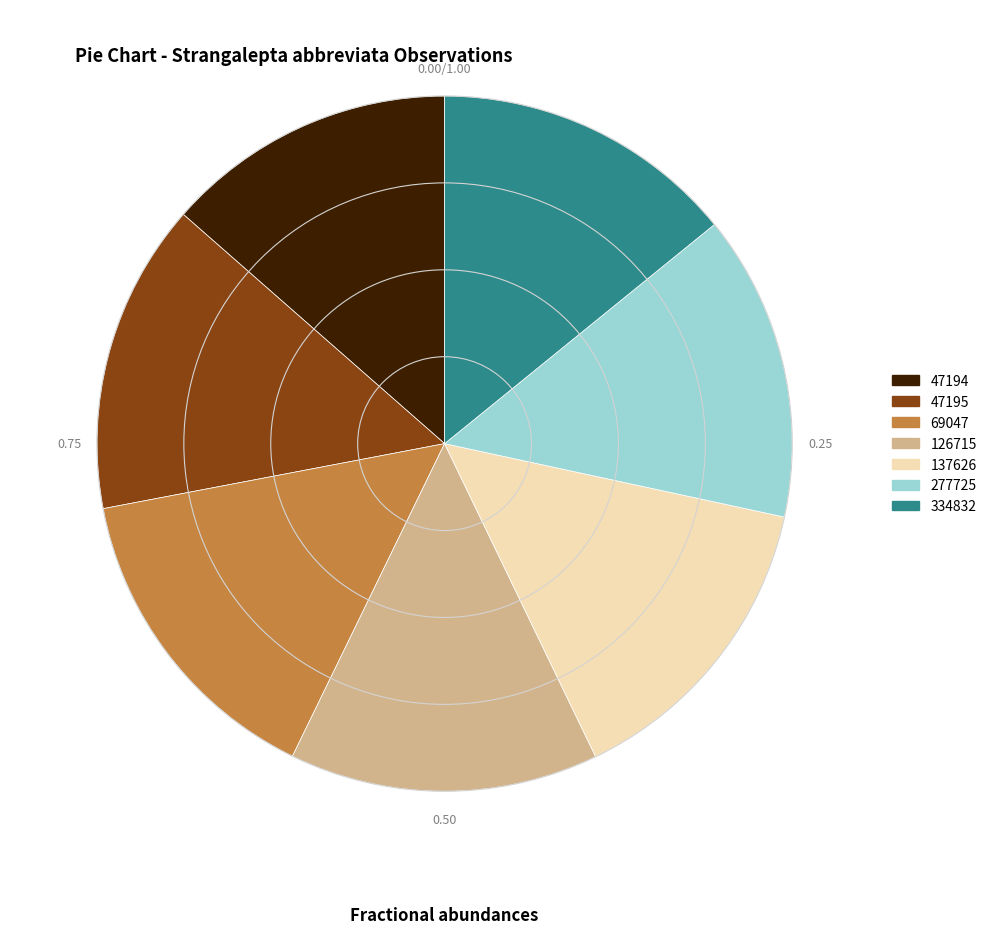

Is there any slice that represents more than half of the pie?

No